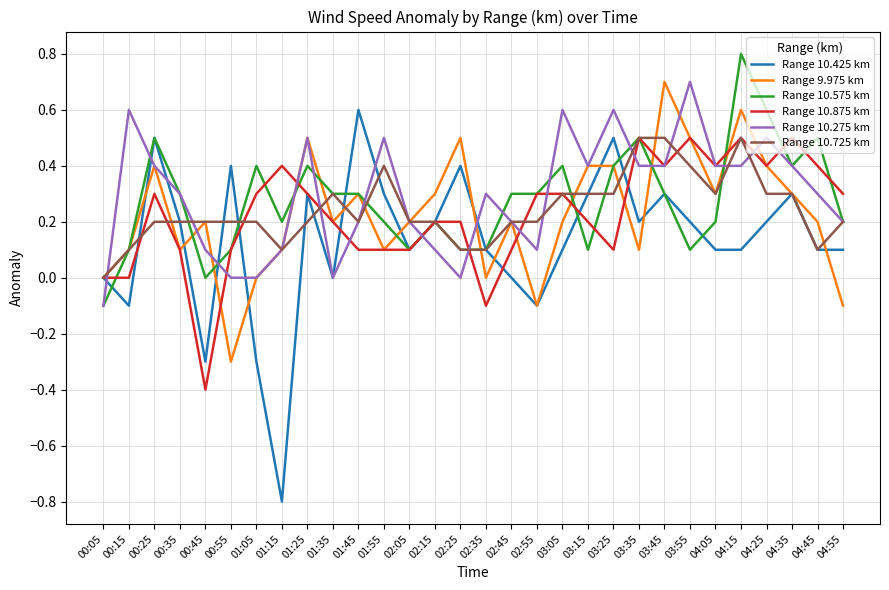

Read the Range 10.875 km value at 01:15.

0.4